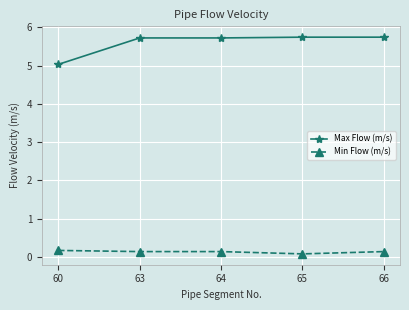

What are all the series names shown in the legend?

Max Flow (m/s), Min Flow (m/s)